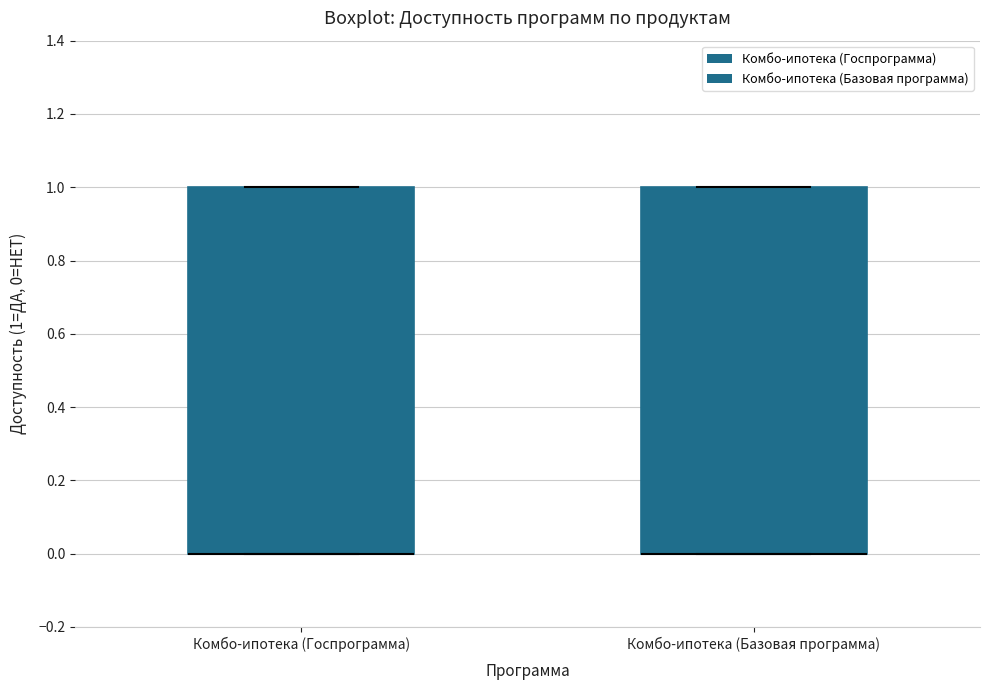

Reading left to right, read every box against the y-axis: the position of its median line, the range the box covers, and the ends of its whiskers. The values are not printed on the chart, so give them approximately, as read against the axis.

Комбо-ипотека (Госпрограмма): median 0 (drawn on the box's lower edge), box 0 to 1, whiskers 0 to 1
Комбо-ипотека (Базовая программа): median 0 (drawn on the box's lower edge), box 0 to 1, whiskers 0 to 1